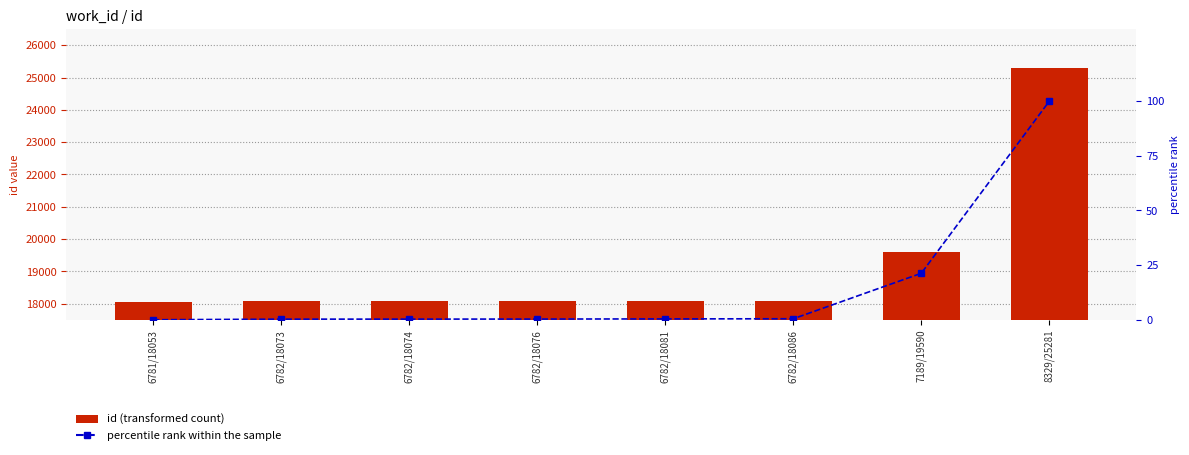

Are the bars horizontal?

No